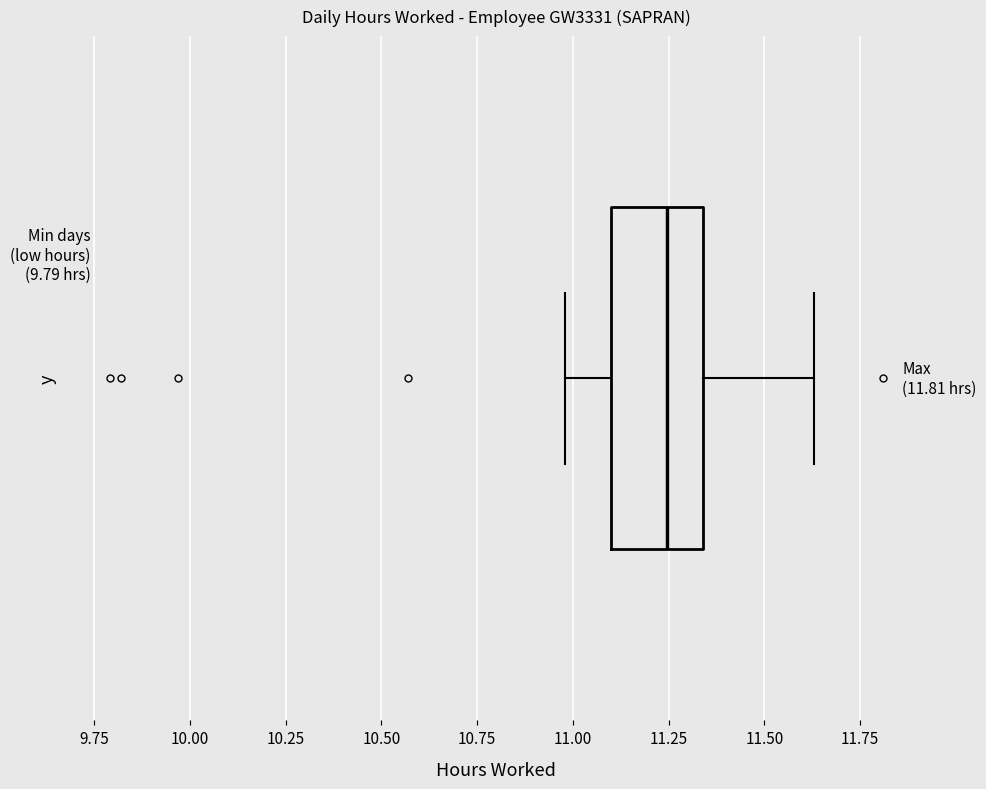

Where is the left edge of the box on the x-axis? The values are not printed on the chart, so give them approximately, as read against the axis.

11.10